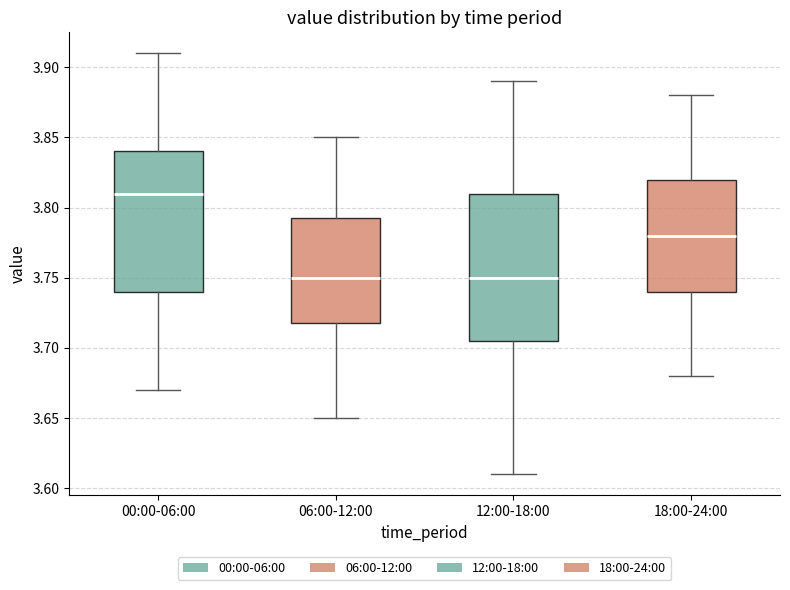

Which box is the tallest, from its lower edge to its upper edge?

12:00-18:00